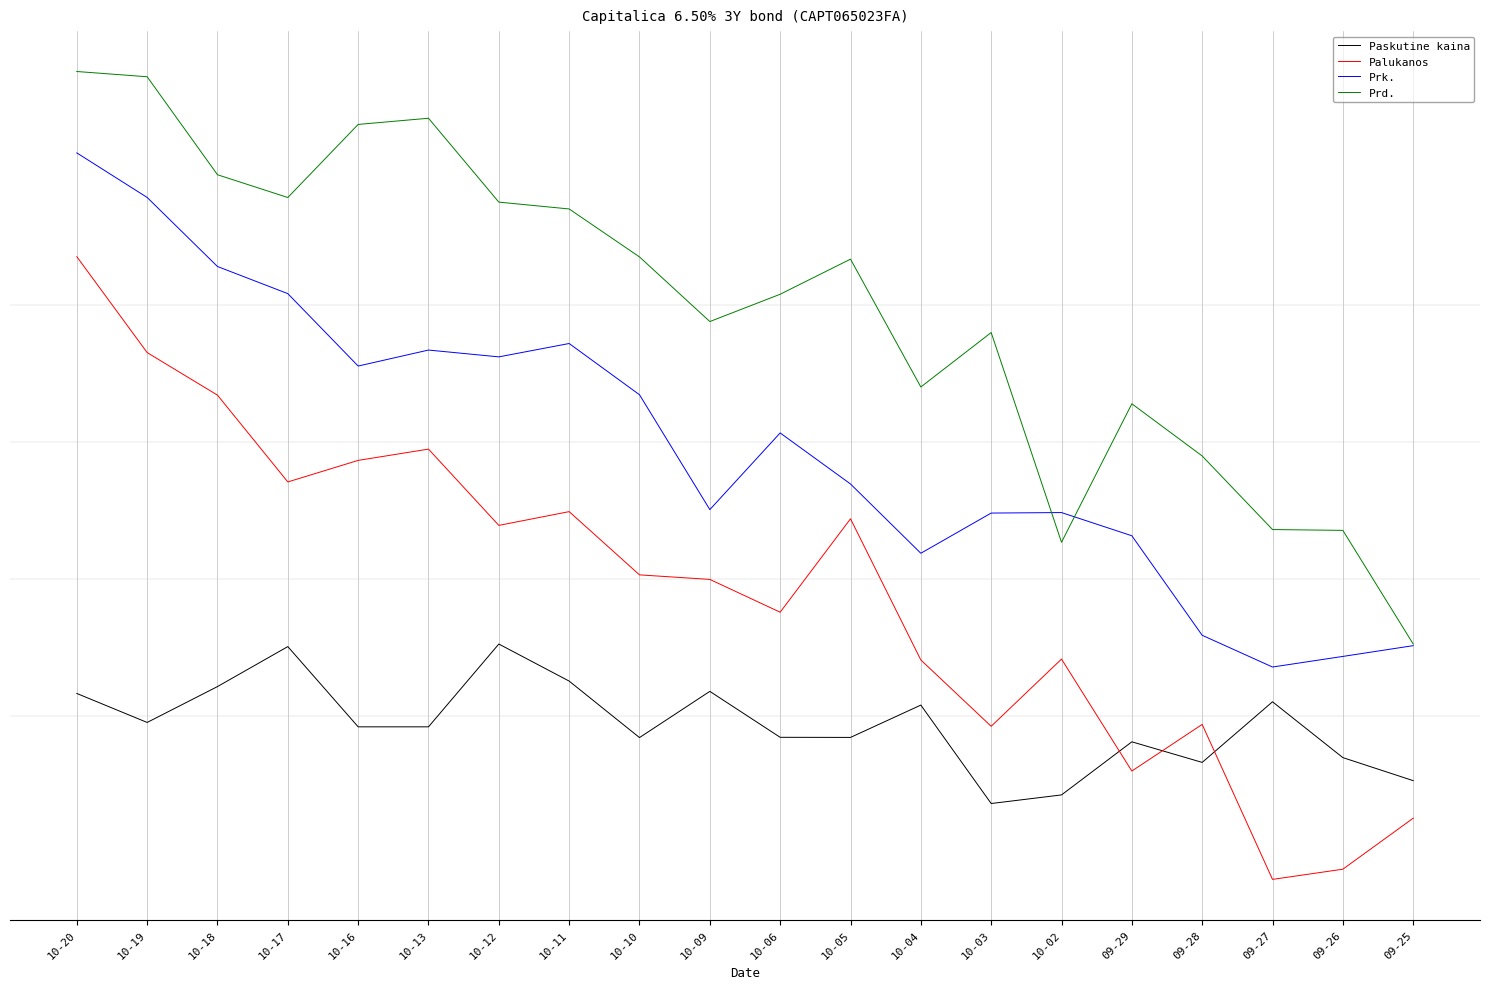

What are all the series names shown in the legend?

Paskutine kaina, Palukanos, Prk., Prd.